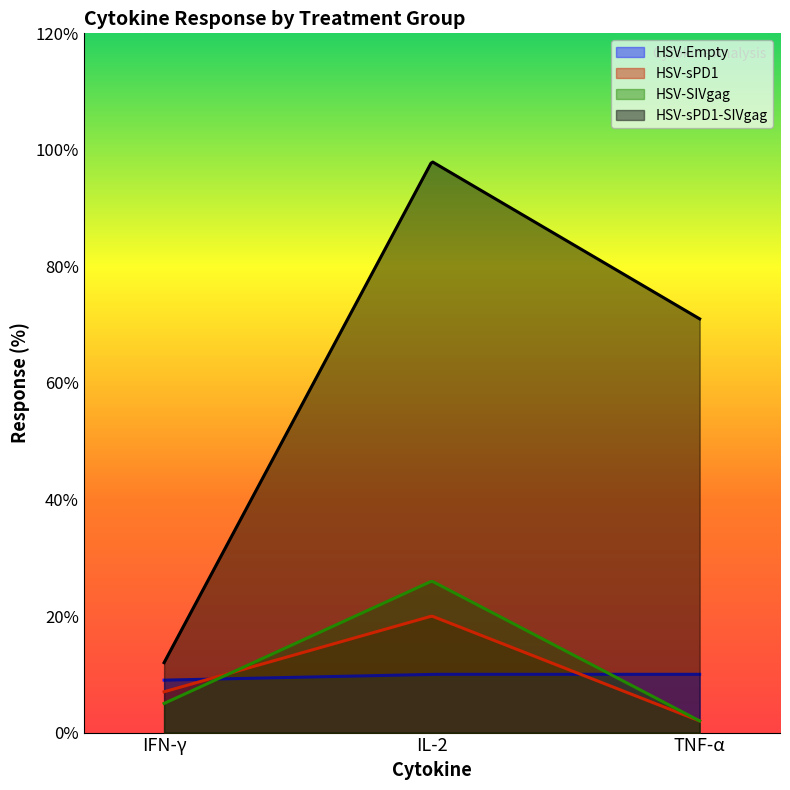

Between IL-2 and IFN-γ, which is larger?

IL-2